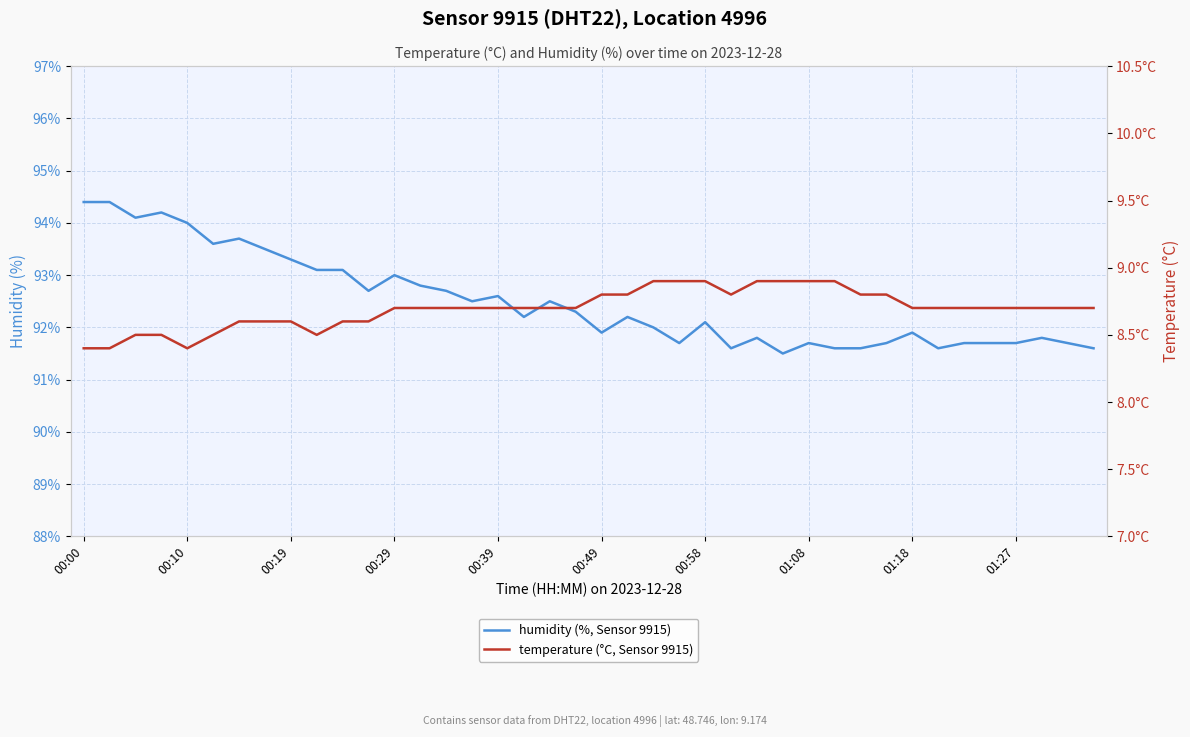

True or false: temperature (°C, Sensor 9915) has a value of 14.1 at 14.

False